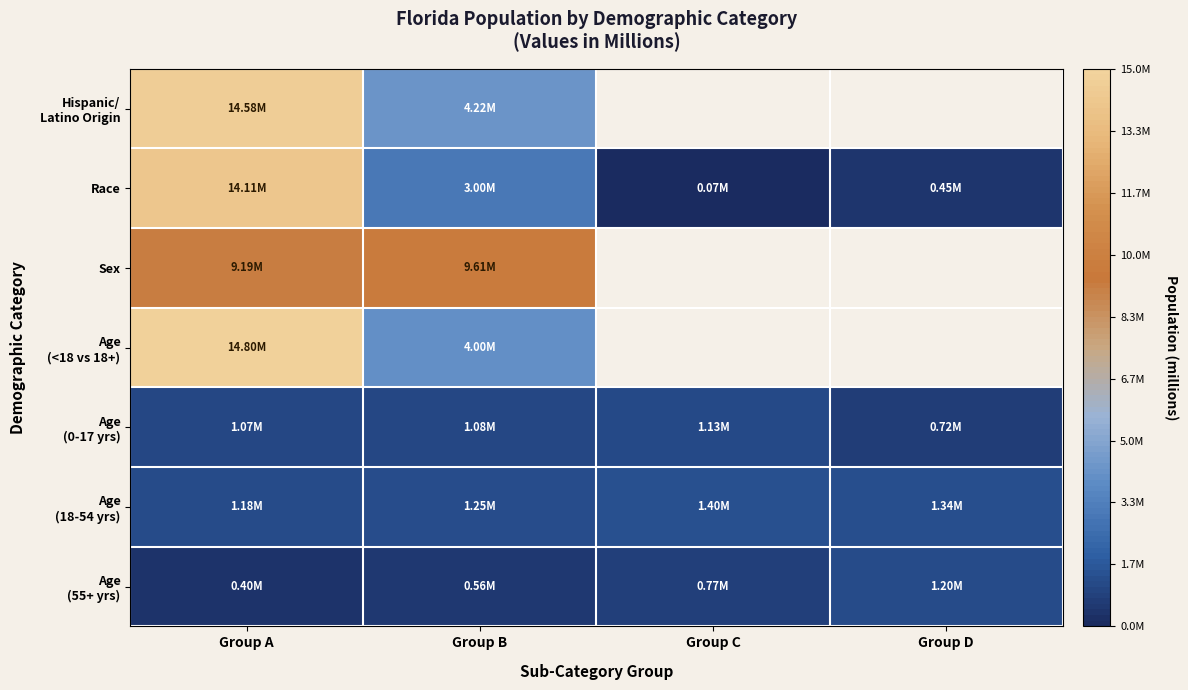

Where does the Age (0-17 yrs) series first go above 1?

Group A